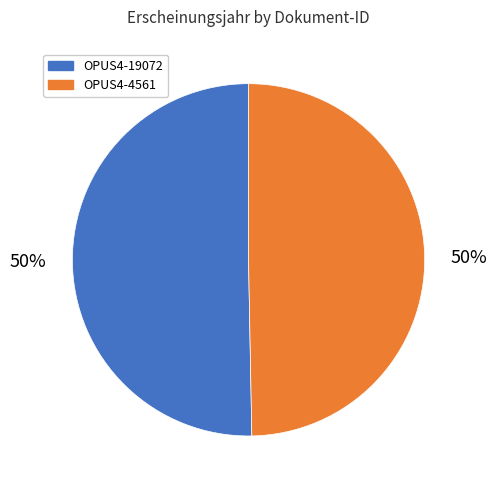

What is the ratio of the value at OPUS4-19072 to the value at OPUS4-4561?

1.0